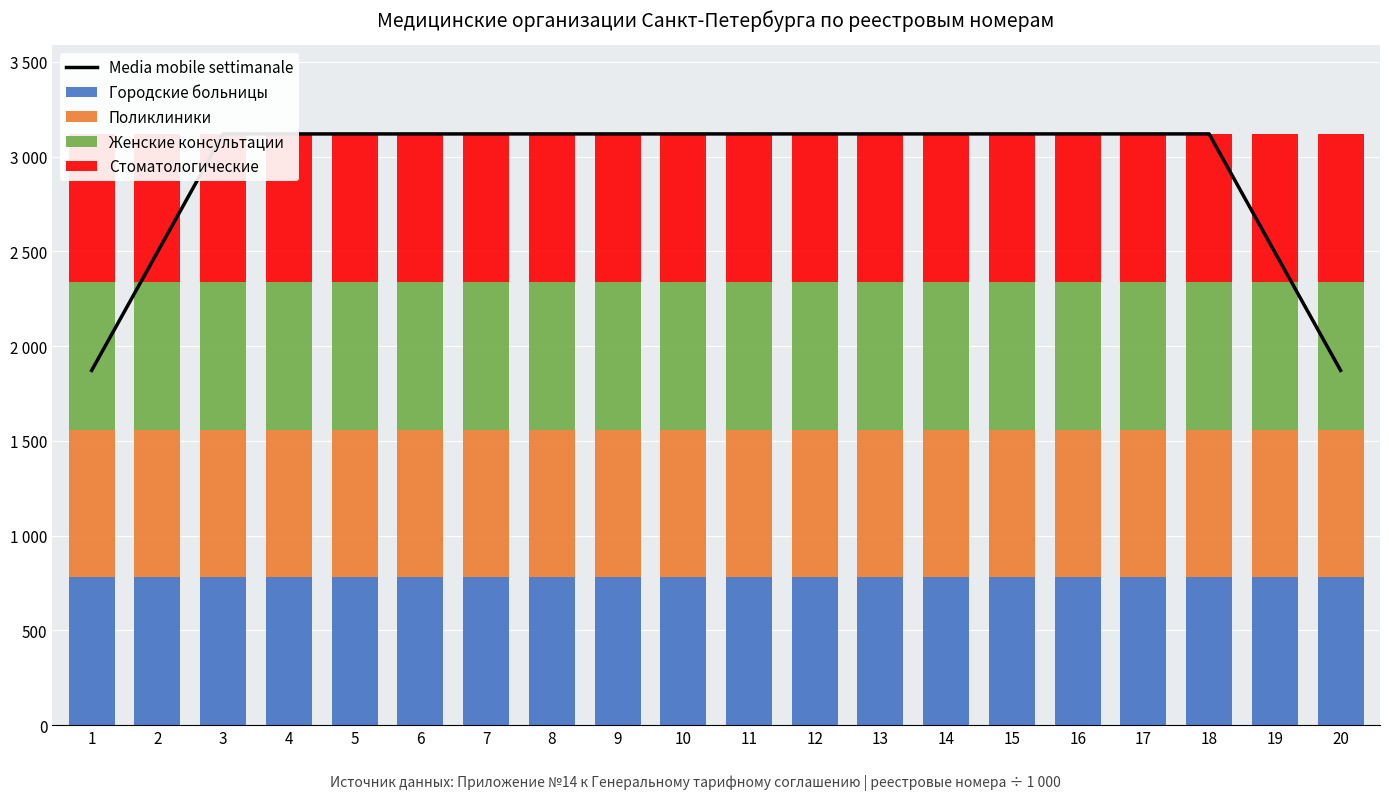

How many groups of bars are there?

20